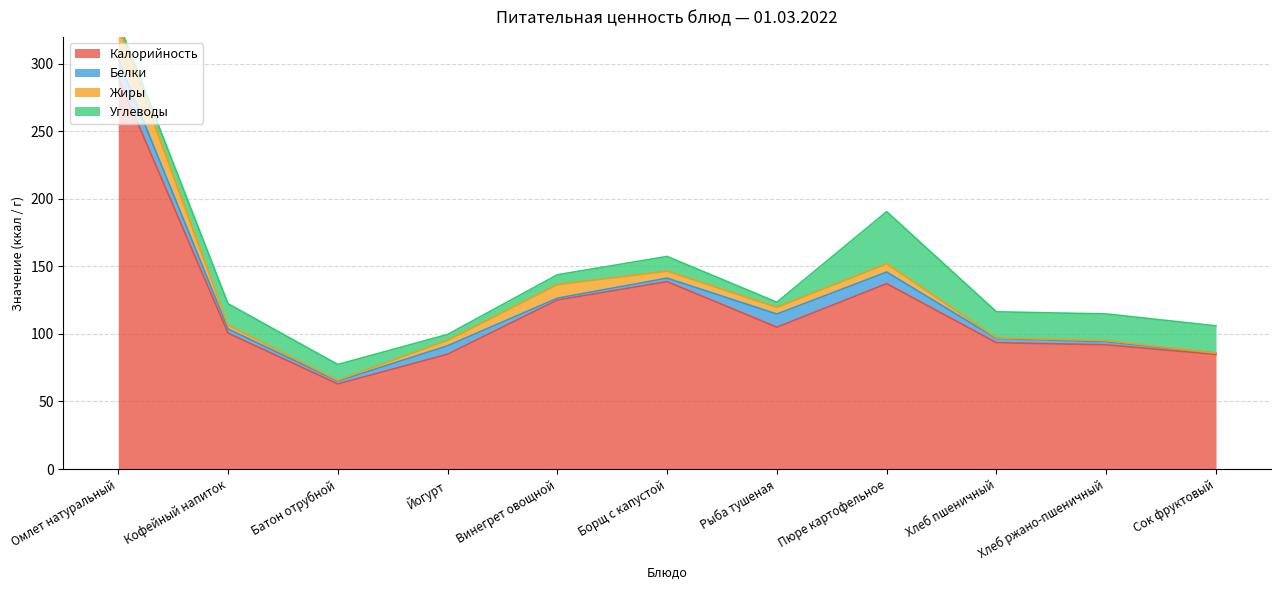

Which series changed the most between Кофейный напиток and Борщ с капустой?

Калорийность